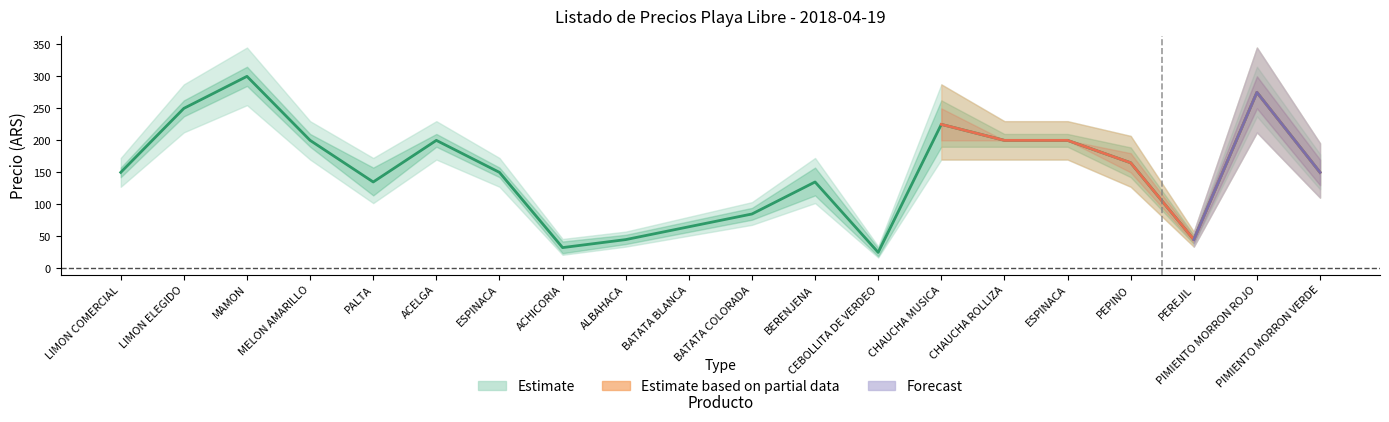

Is this an area chart (filled region under the line)?

No